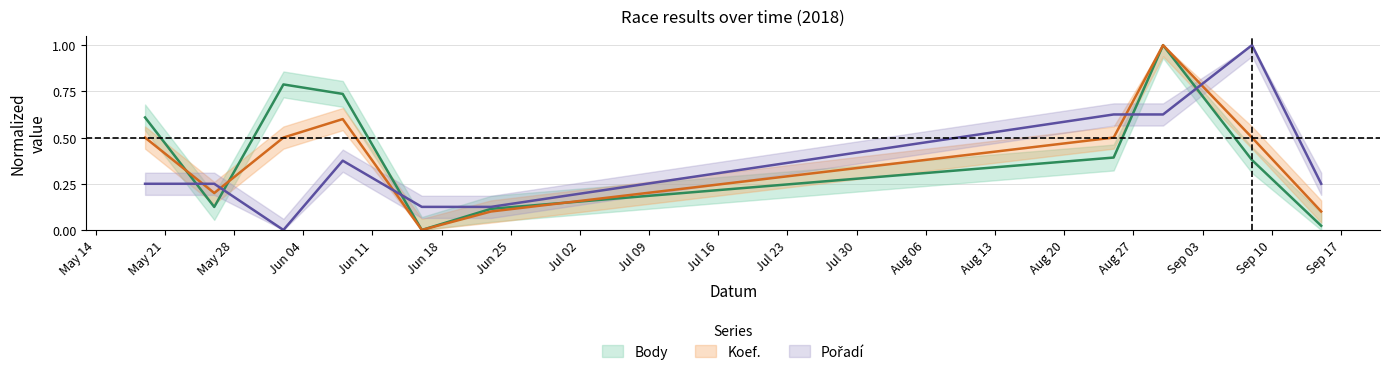

What is the value of the Koef. point at the 4th from the left?

0.6